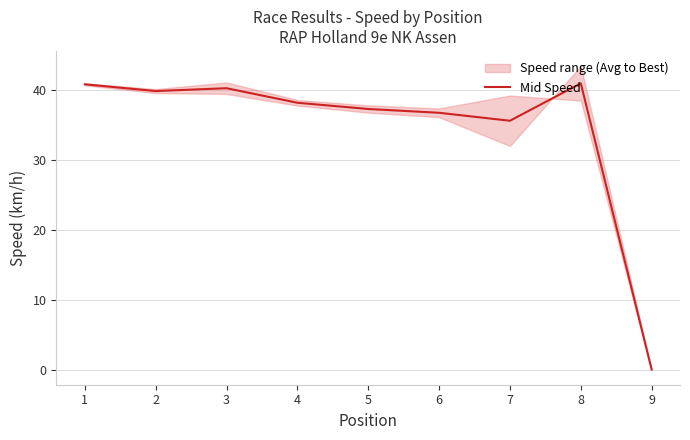

Reading left to right, what are all the values shown in this chart?

40.8	39.8	40.2	38.1	37.2	36.7	35.6	40.9	0.0